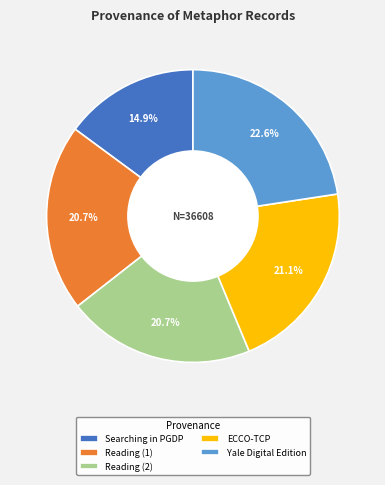

To the nearest percent, what is the average slice percentage?

20%